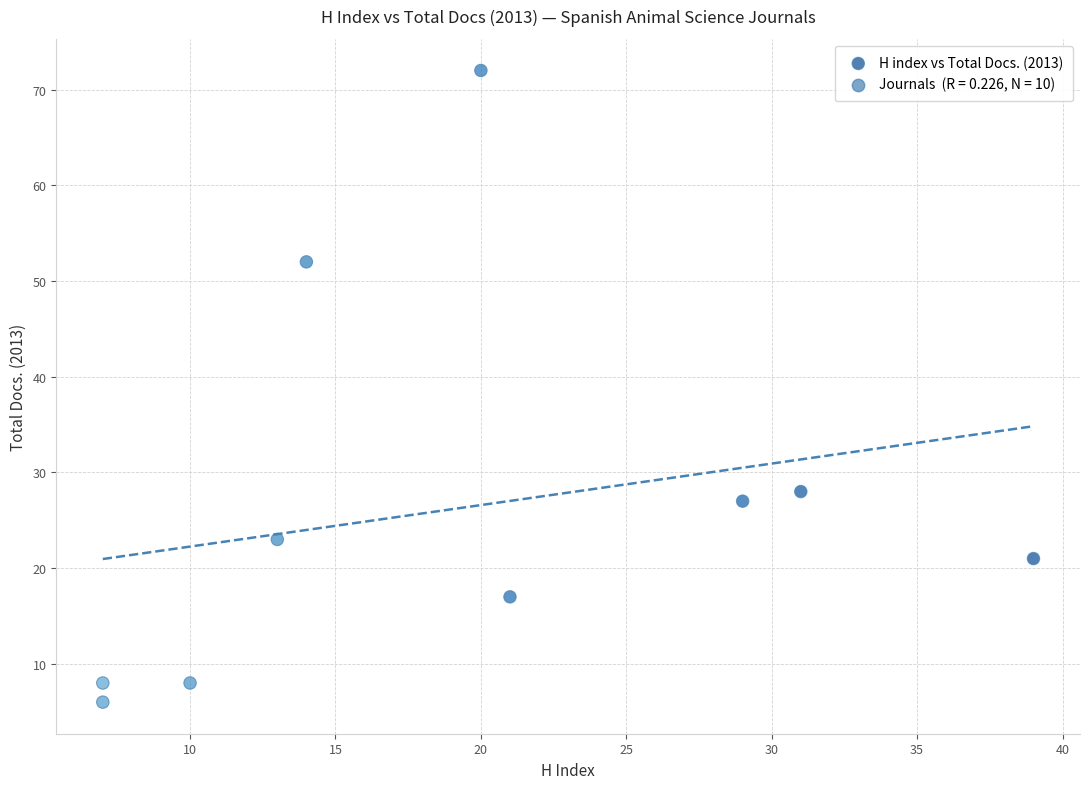

What is the average Y value?

26